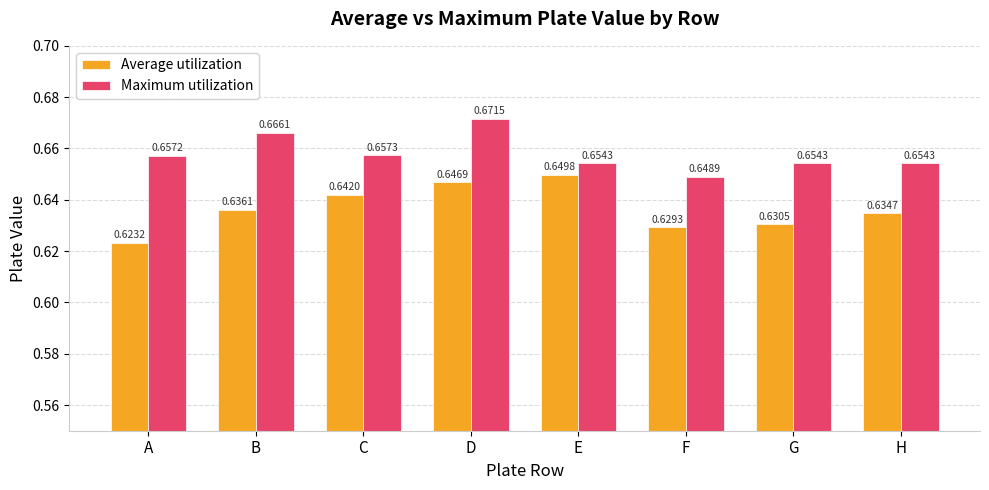

At which category does the chart reach its minimum across all series?

A